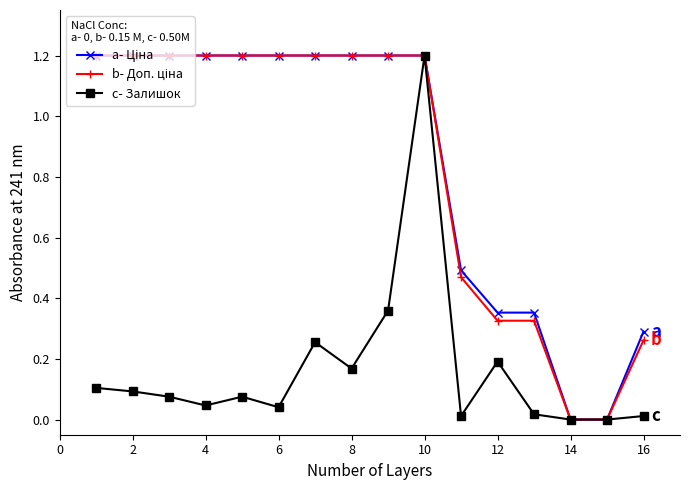

How many data points does each series have?

16